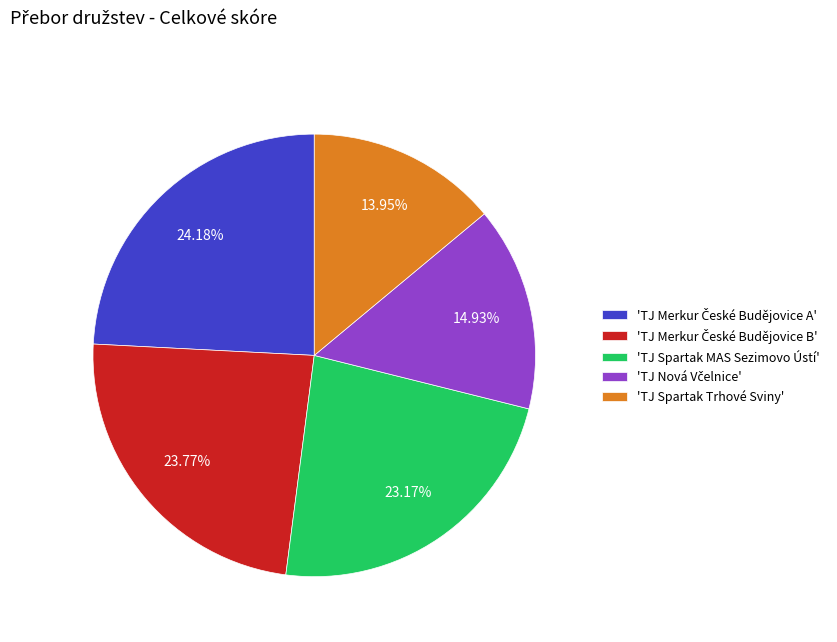

Count the number of slices in the pie.

5